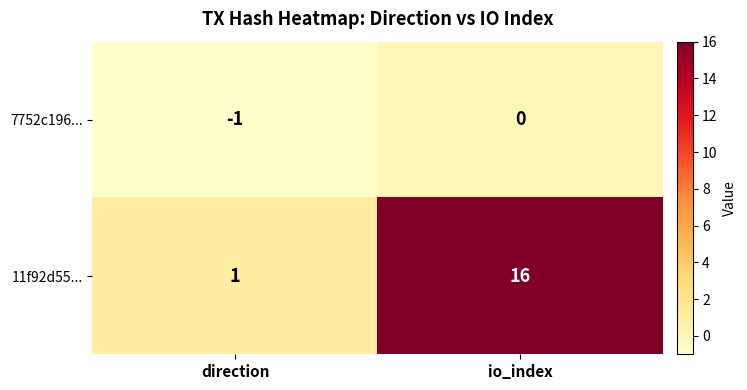

What is the spread (max minus min) of values at direction?

2